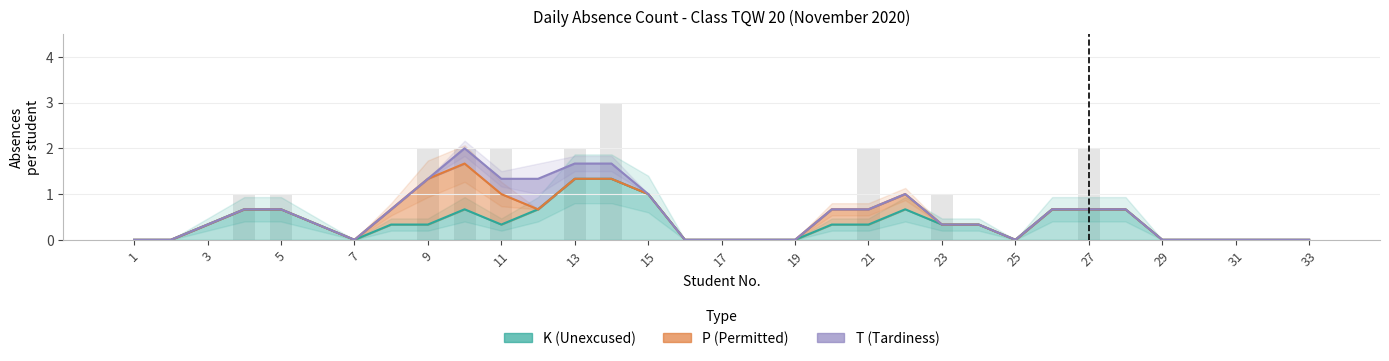

Reading left to right, what are all the values shown in this chart?

K: 1=0	2=0	3=0	4=1	5=1	6=0	7=0	8=0	9=1	10=0	11=1	12=0	13=1	14=3	15=0	16=0	17=0	18=0	19=0	20=0	21=1	22=0	23=1	24=0	25=0	26=0	27=2	28=0	29=0	30=0	31=0	32=0	33=0
P: 1=0	2=0	3=0	4=0	5=0	6=0	7=0	8=0	9=1	10=2	11=0	12=0	13=0	14=0	15=0	16=0	17=0	18=0	19=0	20=0	21=1	22=0	23=0	24=0	25=0	26=0	27=0	28=0	29=0	30=0	31=0	32=0	33=0
T: 1=0	2=0	3=0	4=0	5=0	6=0	7=0	8=0	9=0	10=0	11=1	12=0	13=1	14=0	15=0	16=0	17=0	18=0	19=0	20=0	21=0	22=0	23=0	24=0	25=0	26=0	27=0	28=0	29=0	30=0	31=0	32=0	33=0